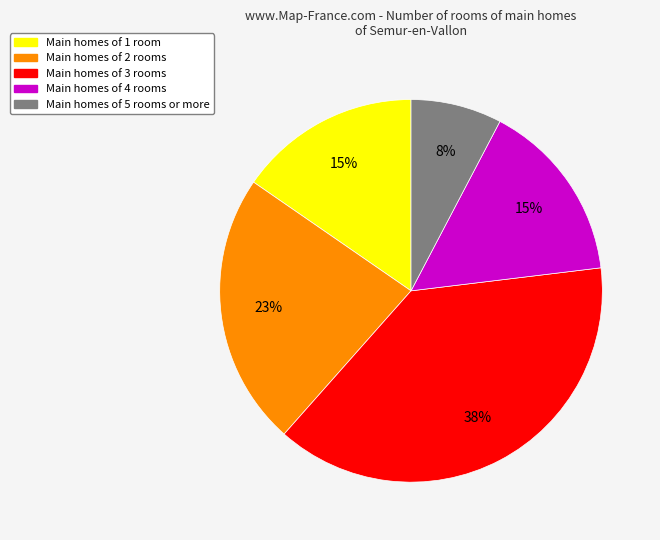

Does any single category account for the majority?

No